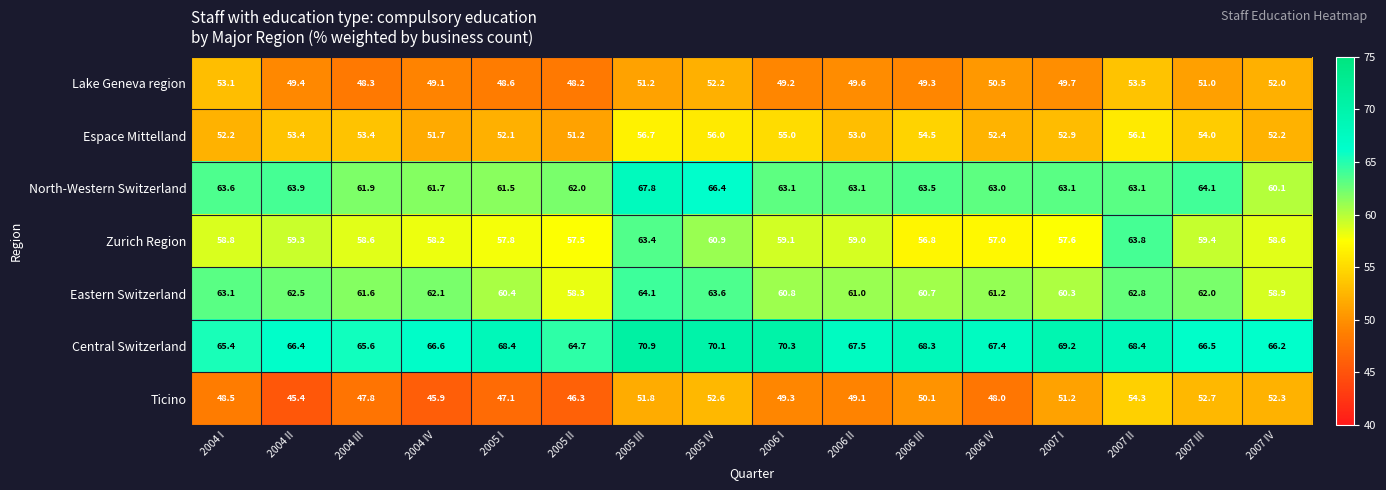

Which series has the widest spread of values?

Ticino